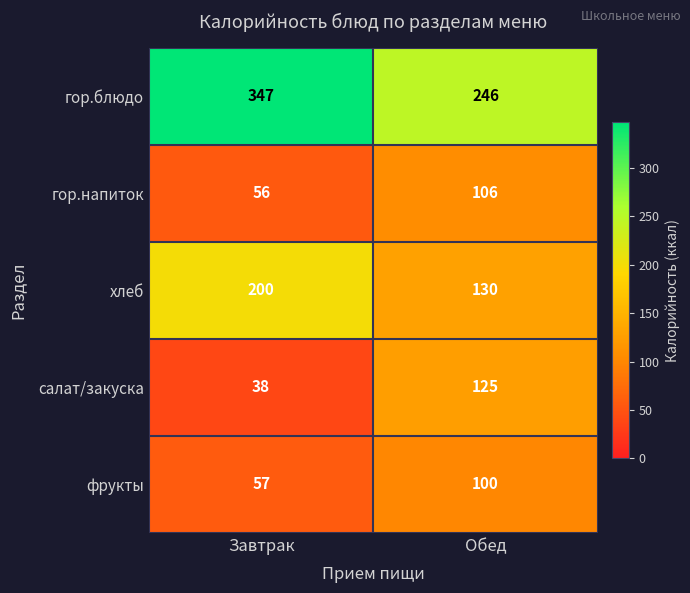

Reading left to right, what are all the values shown in this chart?

гор.блюдо: Завтрак=347	Обед=246
гор.напиток: Завтрак=56	Обед=106
хлеб: Завтрак=200	Обед=130
салат/закуска: Завтрак=38	Обед=125
фрукты: Завтрак=57	Обед=100